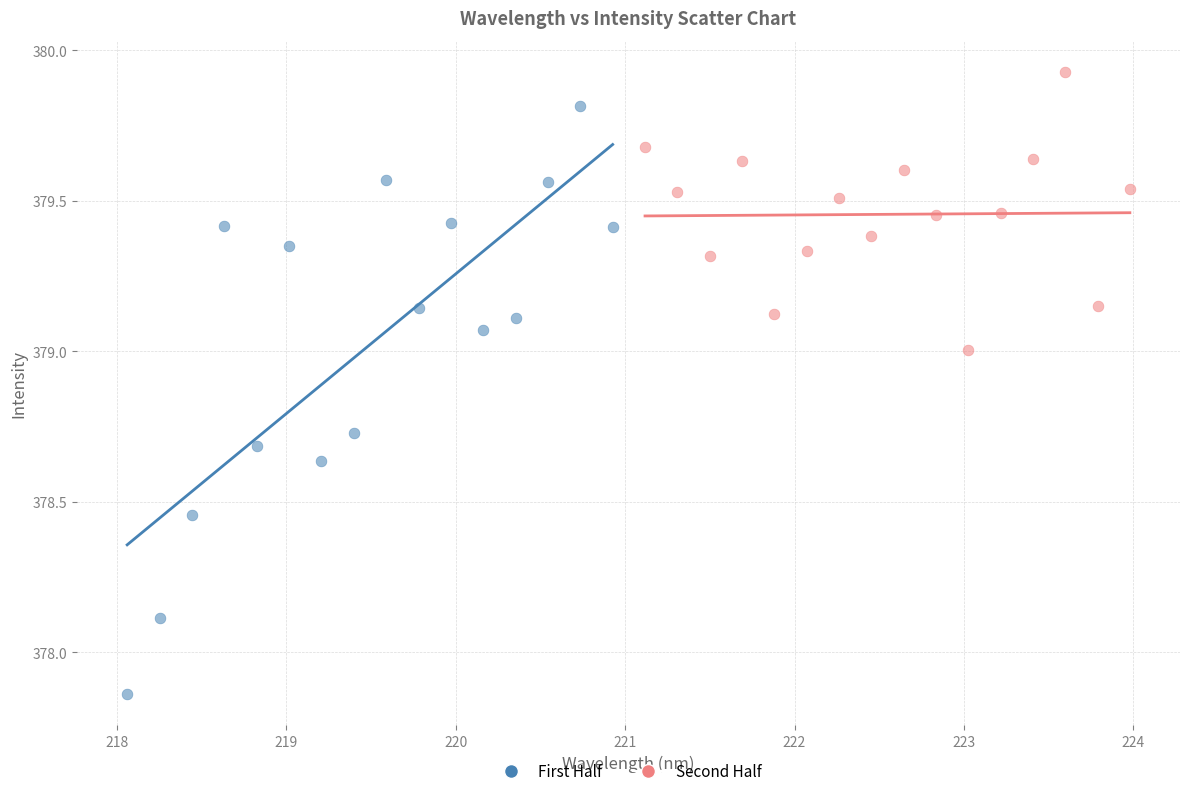

Which series reaches the maximum Y coordinate?

Second Half